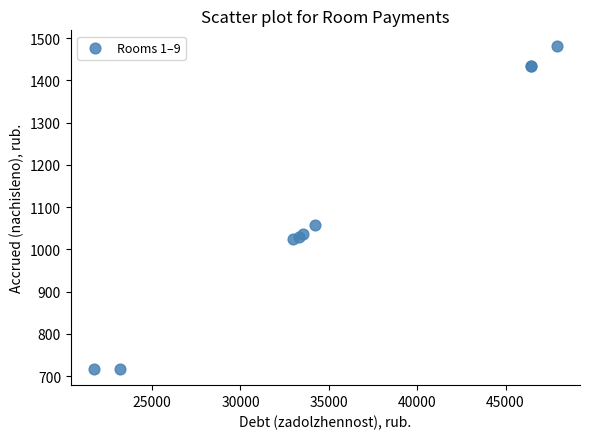

What Y value in the scatter plot is closest to 1098?

1057.7